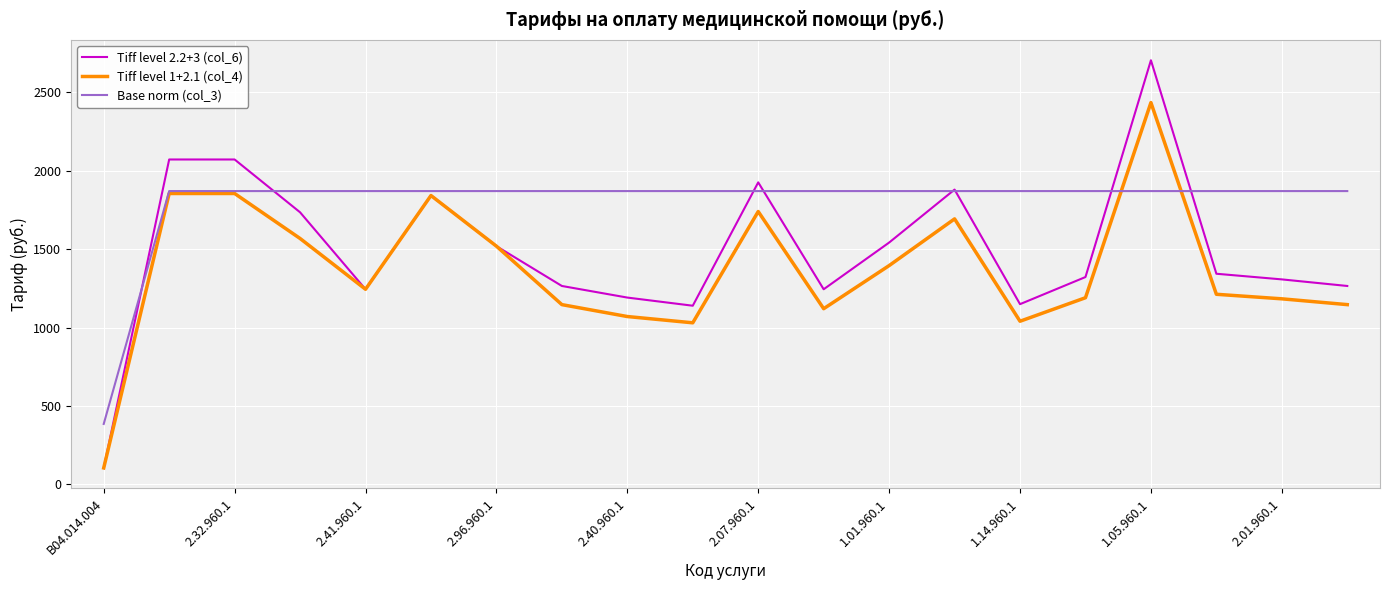

Which series has the largest total across all categories?

Base norm (col_3)